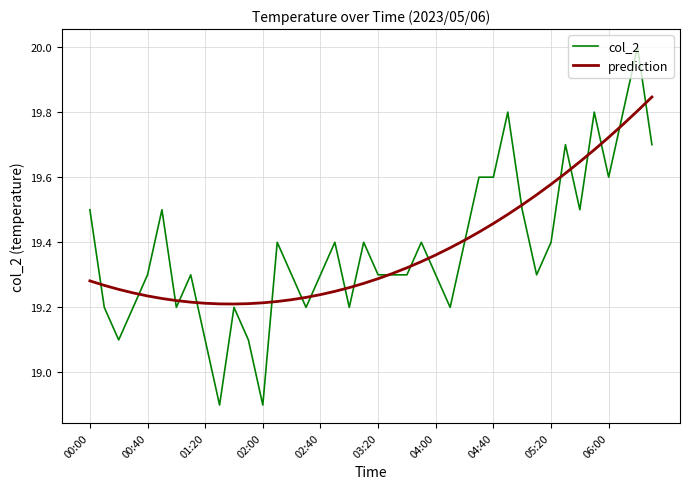

List the series in order of their peak value, highest first.

col_2, prediction